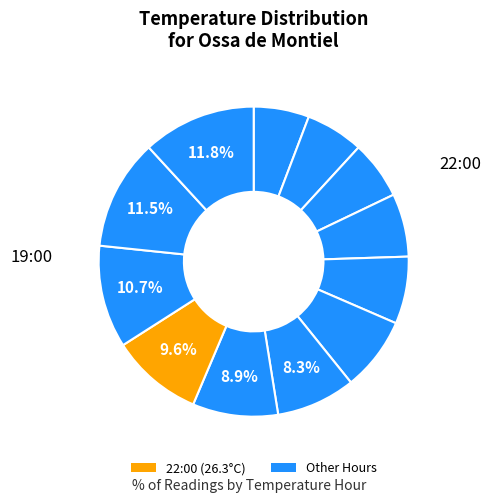

How many segments does this pie chart have?

12